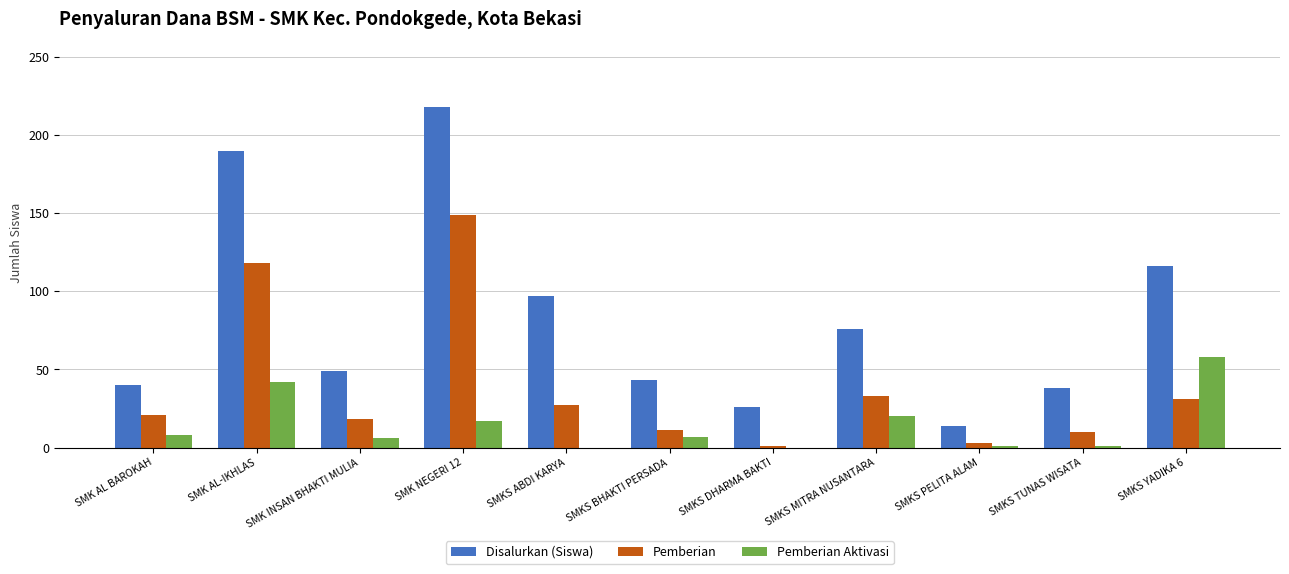

The value of Pemberian Aktivasi at SMKS ABDI KARYA is 0. True or false?

True